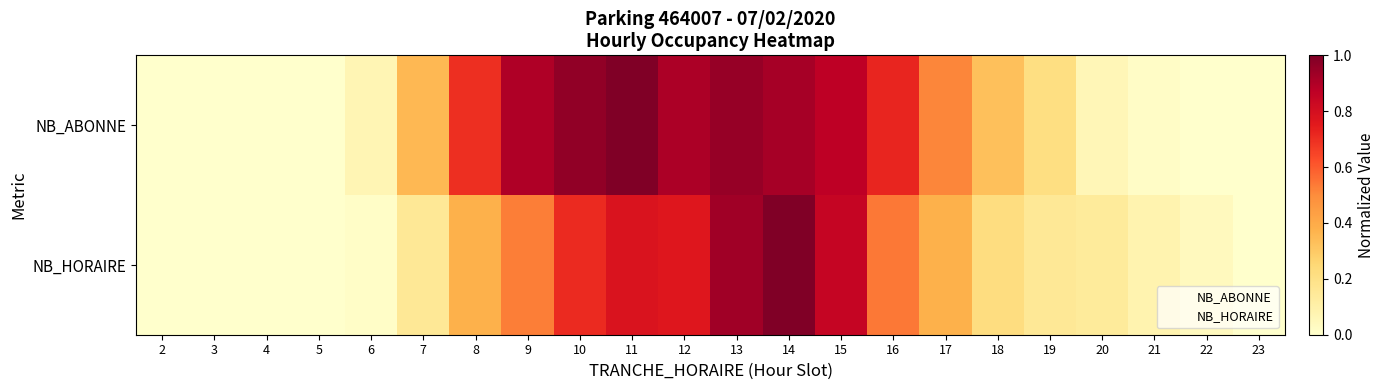

Reading left to right, what are all the values shown in this chart?

NB_ABONNE: 2=0.0	3=0.0	4=0.0	5=0.0	6=0.1	7=0.4	8=0.7	9=0.9	10=1.0	11=1.0	12=0.9	13=1.0	14=0.9	15=0.9	16=0.7	17=0.5	18=0.3	19=0.2	20=0.1	21=0.0	22=0.0	23=0.0
NB_HORAIRE: 2=0.0	3=0.0	4=0.0	5=0.0	6=0.0	7=0.2	8=0.4	9=0.5	10=0.7	11=0.8	12=0.8	13=0.9	14=1.0	15=0.8	16=0.5	17=0.4	18=0.2	19=0.2	20=0.1	21=0.1	22=0.0	23=0.0